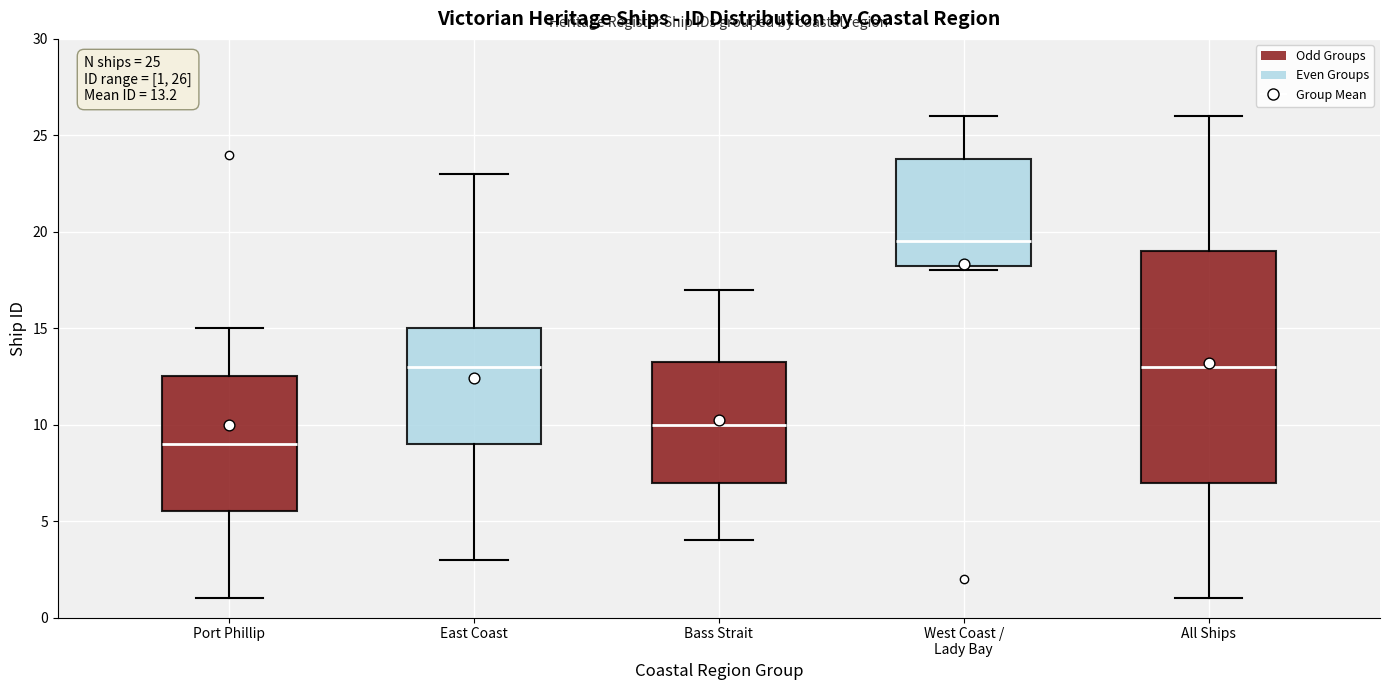

Comparing the boxes themselves (not the whiskers), which one is the tallest?

All Ships